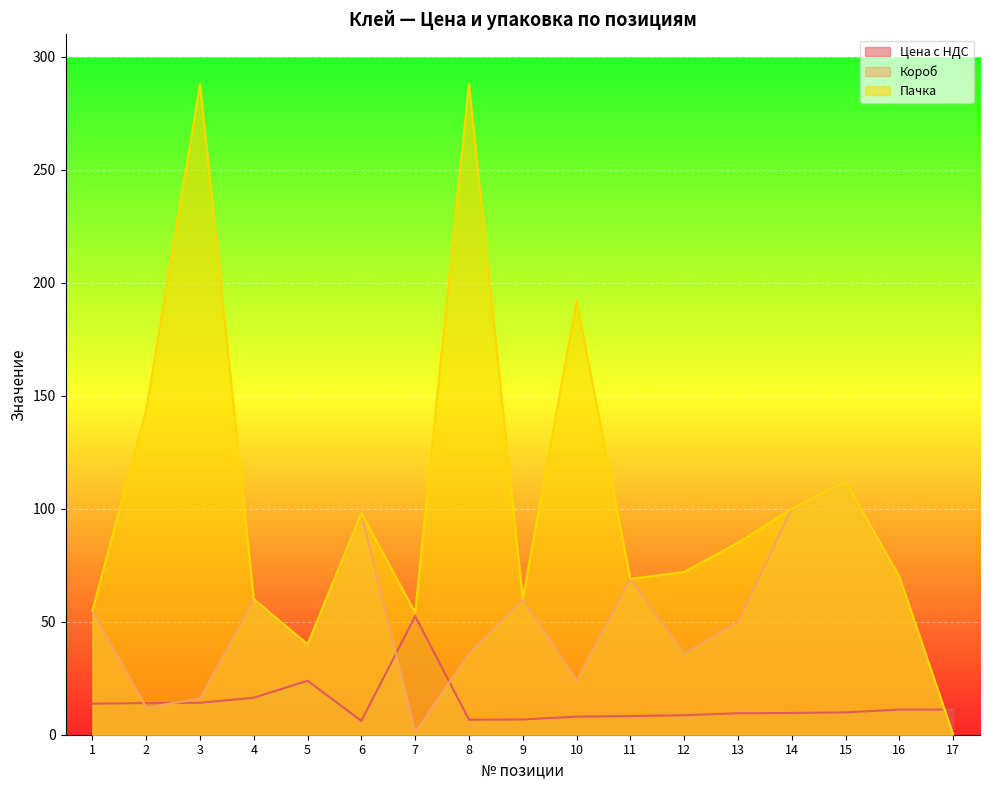

Rank the series by their average value, from highest to lowest.

Пачка, Короб, Цена с НДС